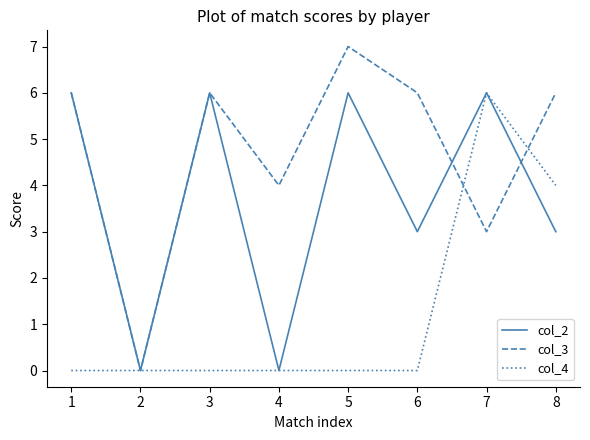

Which series has the largest total across all categories?

col_3